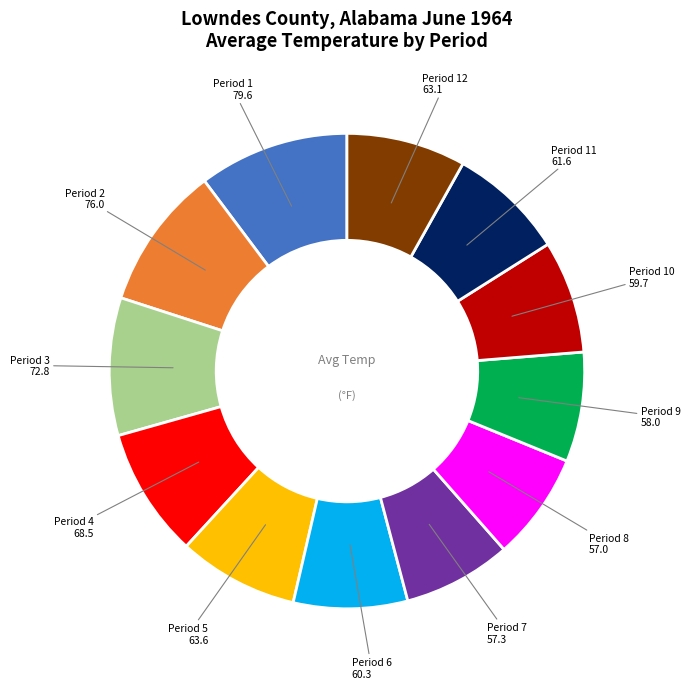

Is there a majority slice in this chart?

No